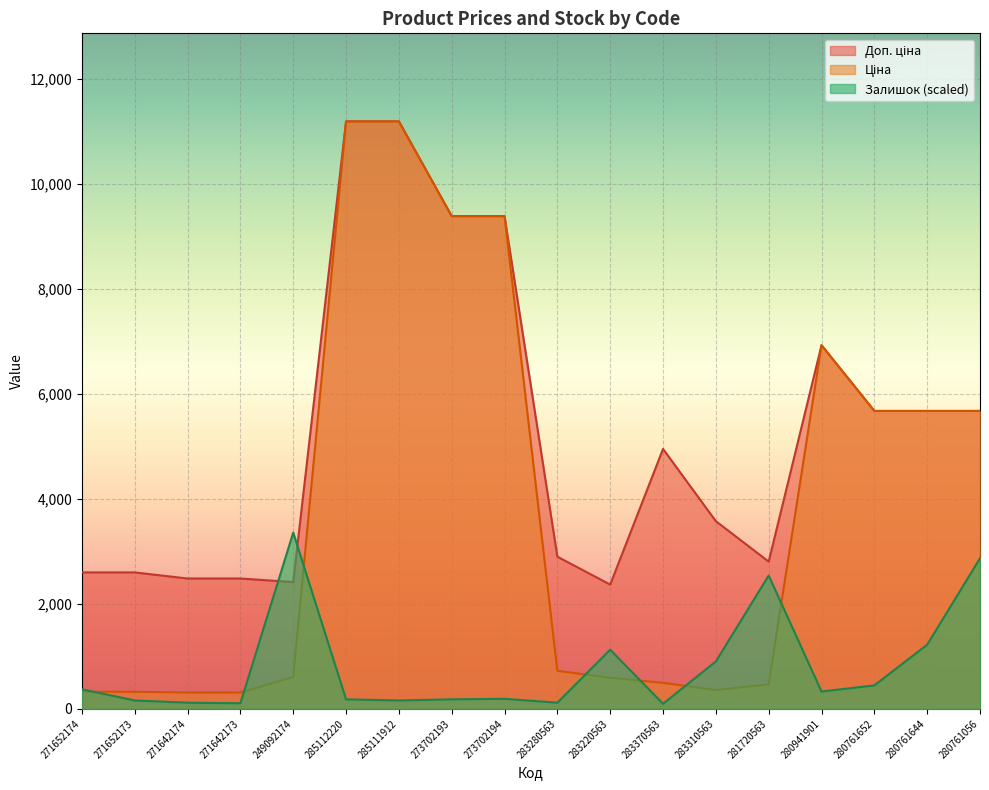

At which label is Ціна closest to 5749?

280761652